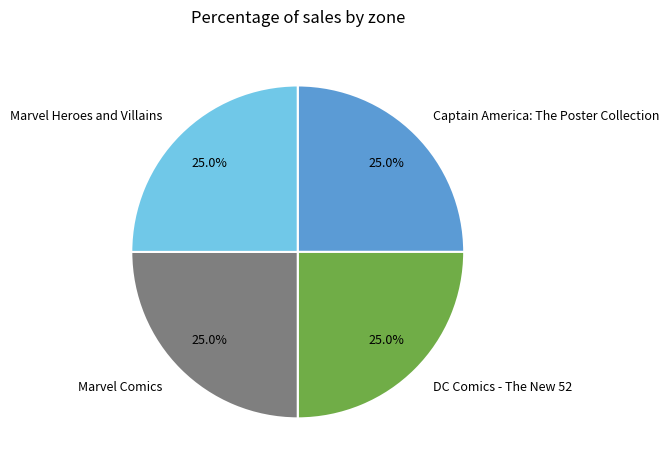

What is the ratio of the value at Marvel Heroes and Villains to the value at DC Comics - The New 52?

1.0